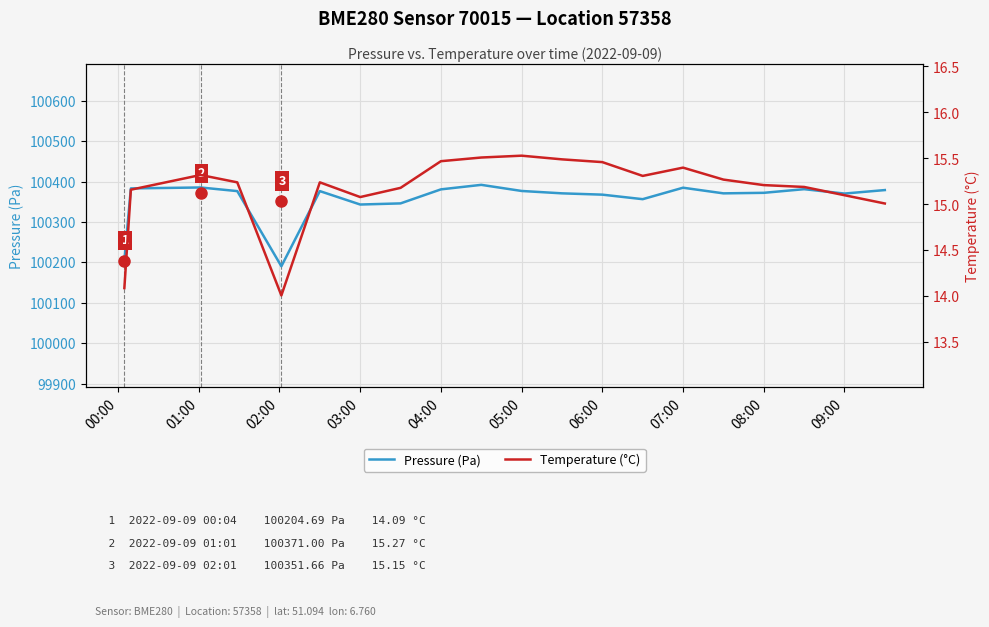

True or false: Pressure (Pa) and Temperature (°C) intersect in this chart.

False